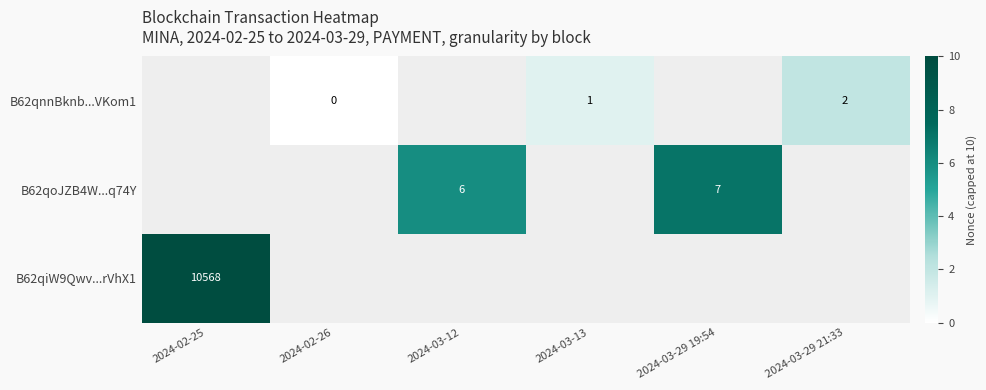

Is the value of B62qoJZB4W...q74Y at 2024-03-12 greater than the value of B62qiW9Qwv...rVhX1 at 2024-02-25?

No